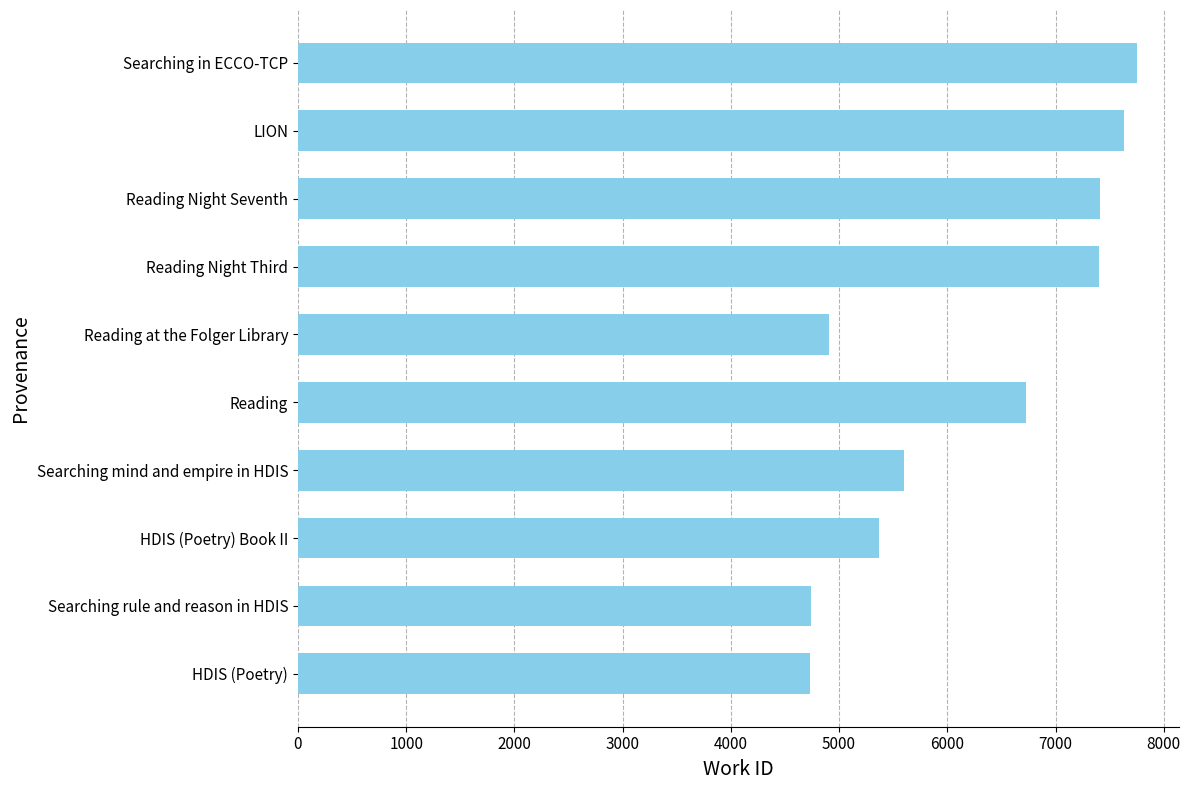

The value at Reading Night Third is 7401. True or false?

True